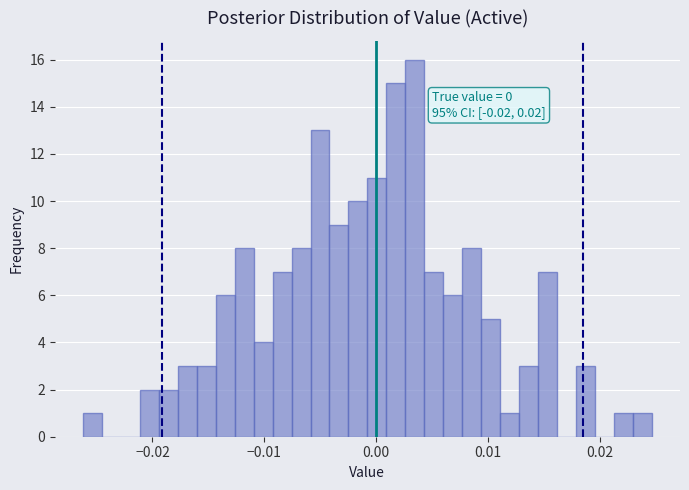

Read against the x-axis, roughly where is the centre of the tallest bar?

0.003